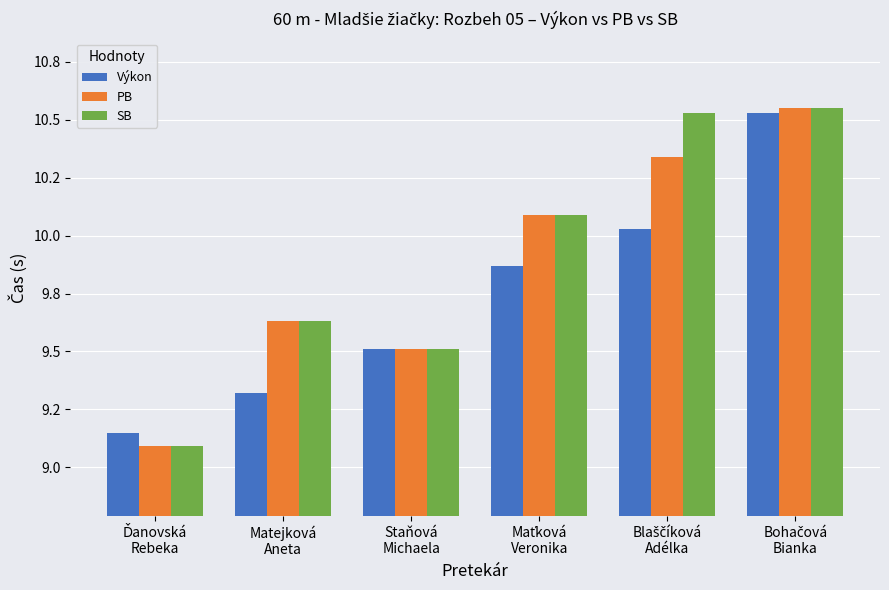

What are all the series names shown in the legend?

Výkon, PB, SB